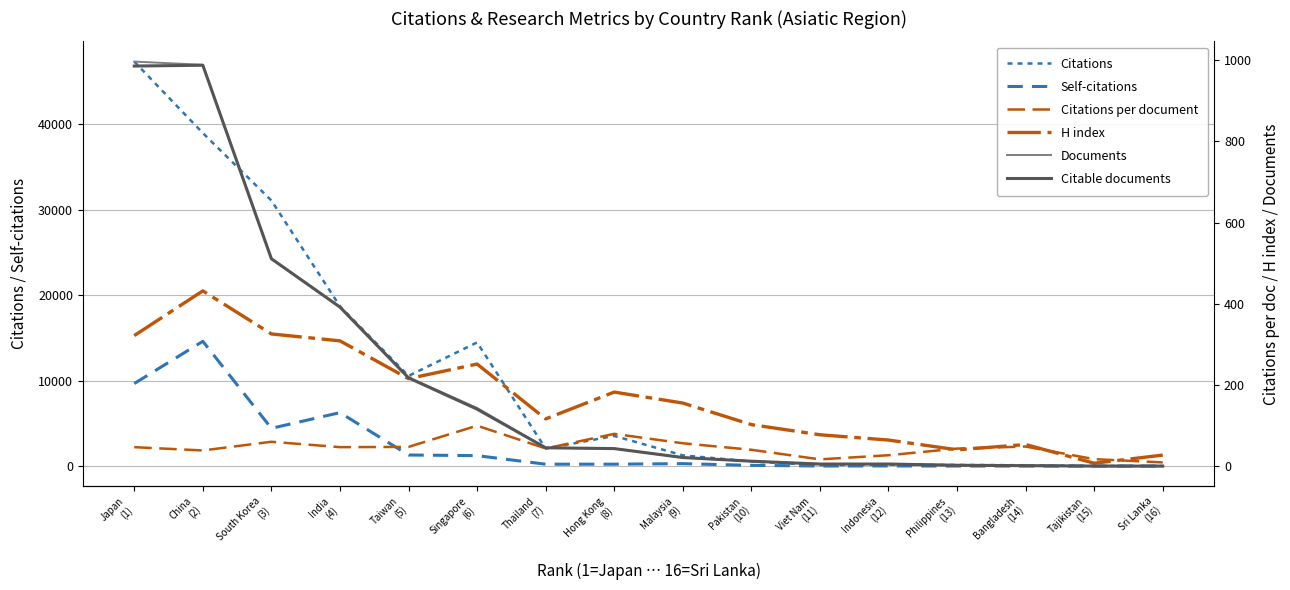

Rank the series by their maximum value, from lowest to highest.

Citations per document, H index, Citable documents, Documents, Self-citations, Citations